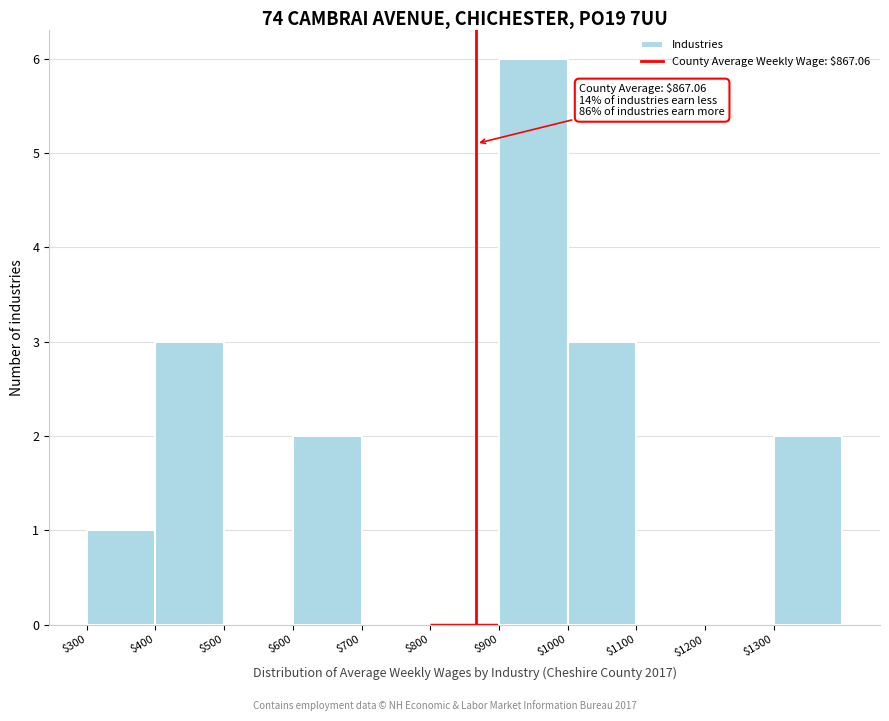

Which range on the x-axis has the tallest bar?

900 to 1000